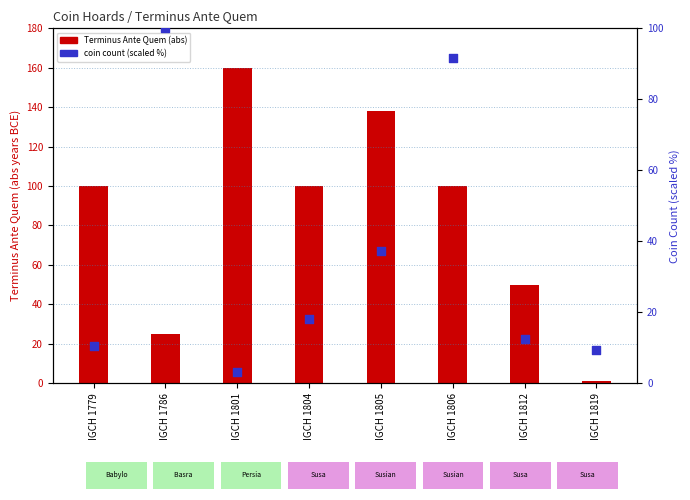

What is the total value across all series at IGCH 1819?

10.3